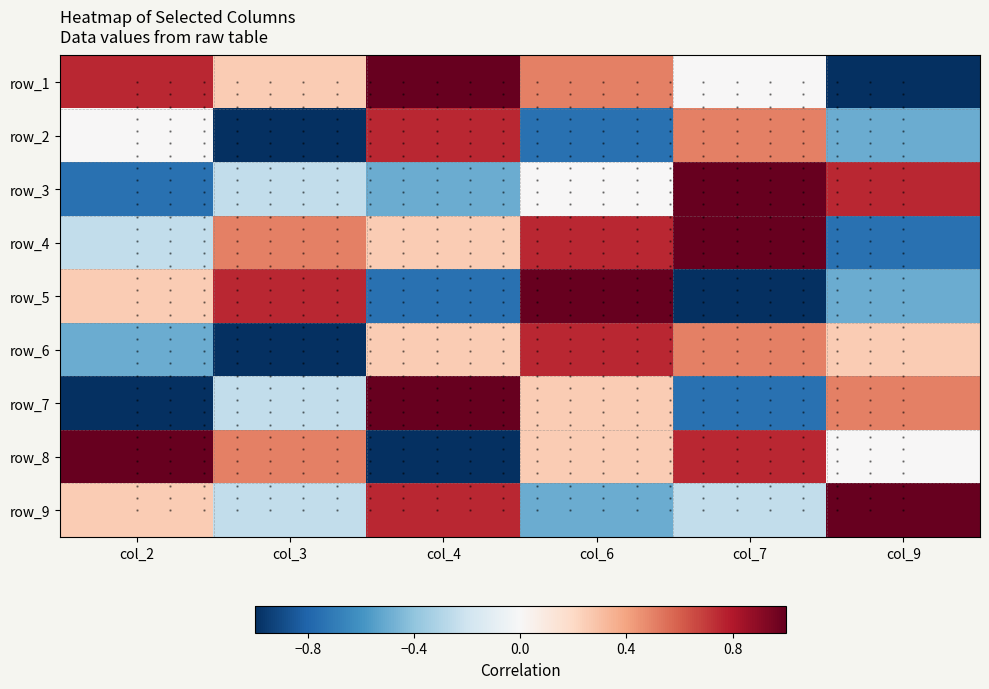

Reading right to left, what are all the values shown in this chart?

row_1: col_9=-1.0	col_7=0.0	col_6=0.5	col_4=1.0	col_3=0.2	col_2=0.8
row_2: col_9=-0.5	col_7=0.5	col_6=-0.8	col_4=0.8	col_3=-1.0	col_2=0.0
row_3: col_9=0.8	col_7=1.0	col_6=0.0	col_4=-0.5	col_3=-0.2	col_2=-0.8
row_4: col_9=-0.8	col_7=1.0	col_6=0.8	col_4=0.2	col_3=0.5	col_2=-0.2
row_5: col_9=-0.5	col_7=-1.0	col_6=1.0	col_4=-0.8	col_3=0.8	col_2=0.2
row_6: col_9=0.2	col_7=0.5	col_6=0.8	col_4=0.2	col_3=-1.0	col_2=-0.5
row_7: col_9=0.5	col_7=-0.8	col_6=0.2	col_4=1.0	col_3=-0.2	col_2=-1.0
row_8: col_9=0.0	col_7=0.8	col_6=0.2	col_4=-1.0	col_3=0.5	col_2=1.0
row_9: col_9=1.0	col_7=-0.2	col_6=-0.5	col_4=0.8	col_3=-0.2	col_2=0.2